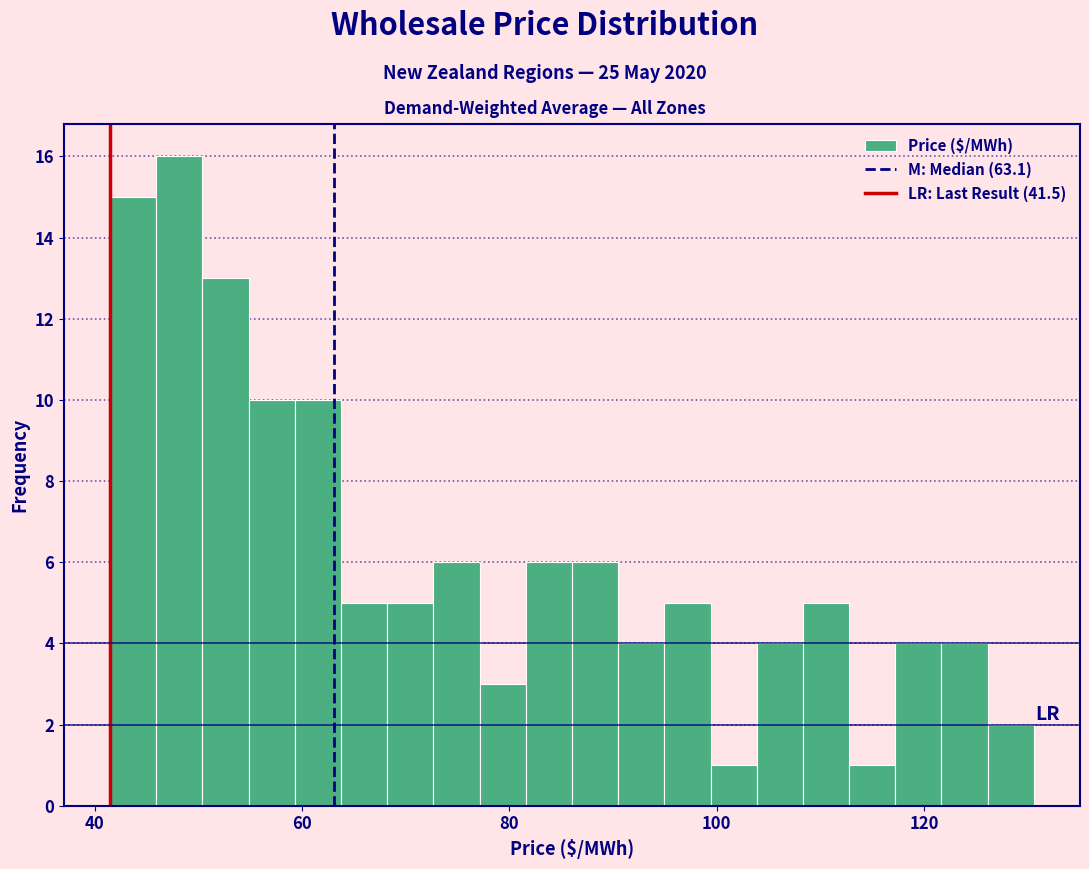

Read against the x-axis, roughly where is the centre of the tallest bar?

48